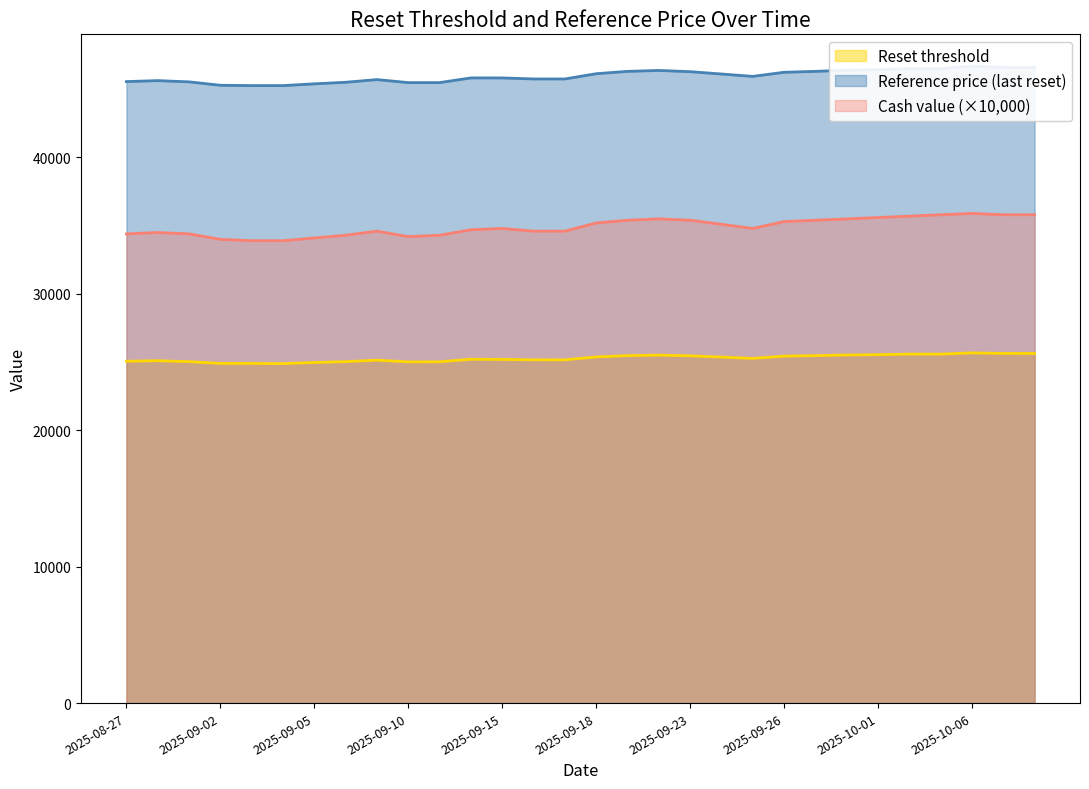

The Reset threshold series shows 25631.0 at 2025-10-08. True or false?

True